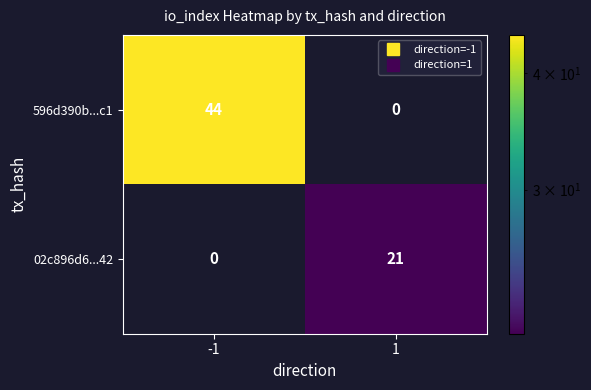

What is the maximum value for 596d390b...c1?

44